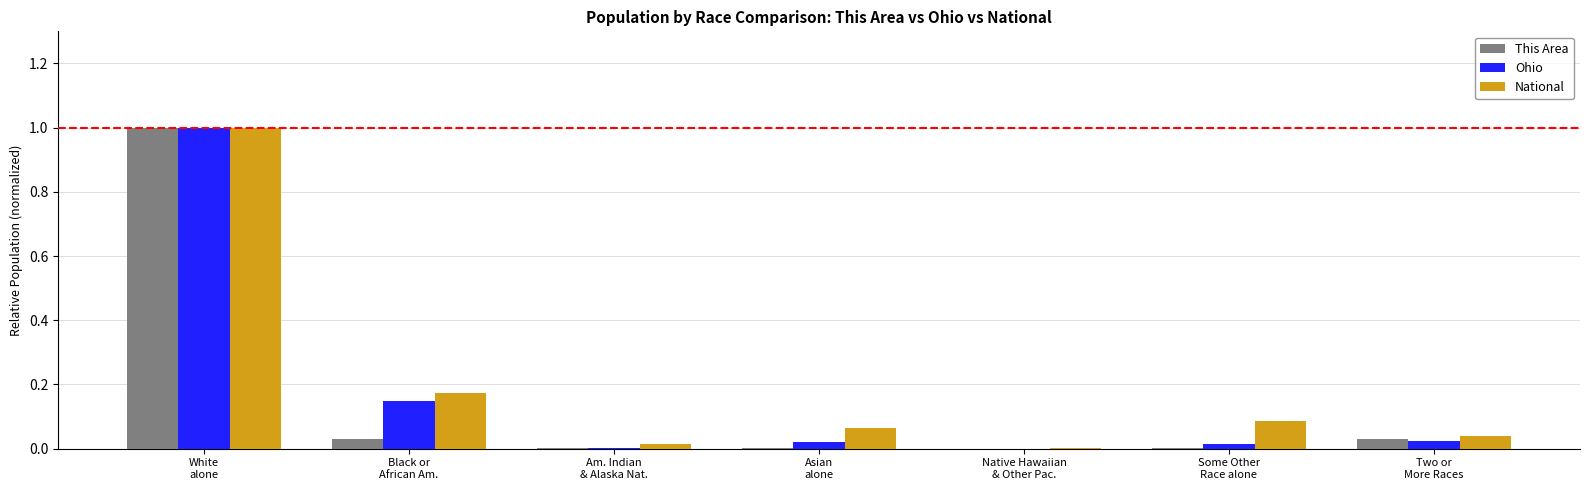

Count the number of categories in the chart.

7